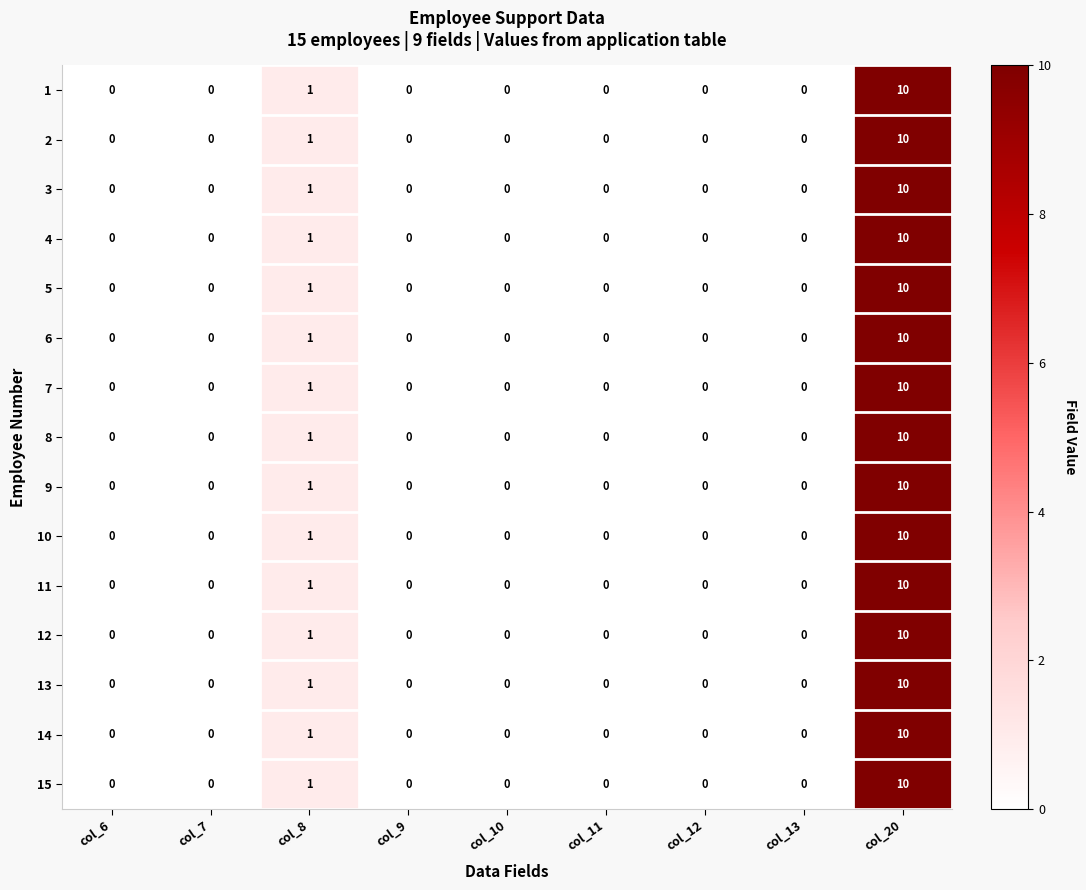

Count the number of categories in the chart.

9